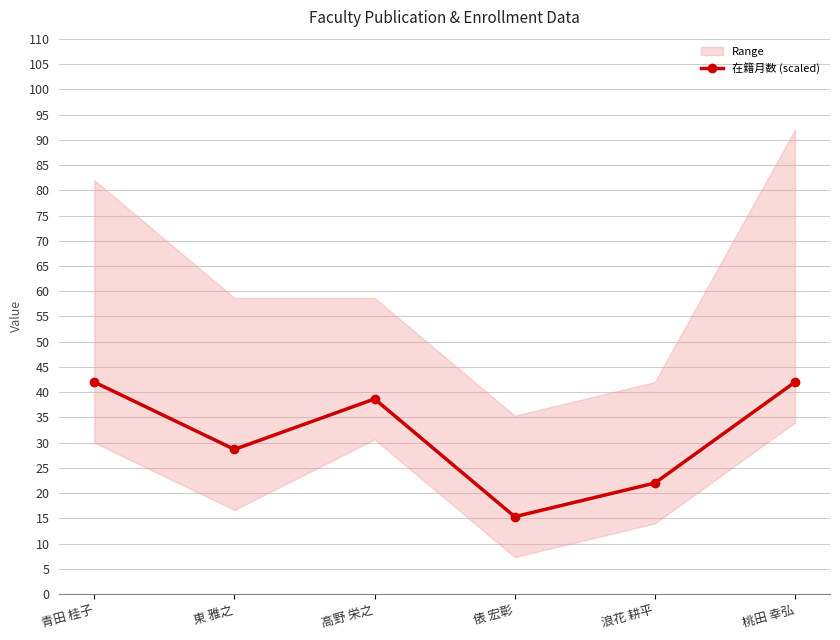

What is the difference between the second highest and minimum values?

26.7